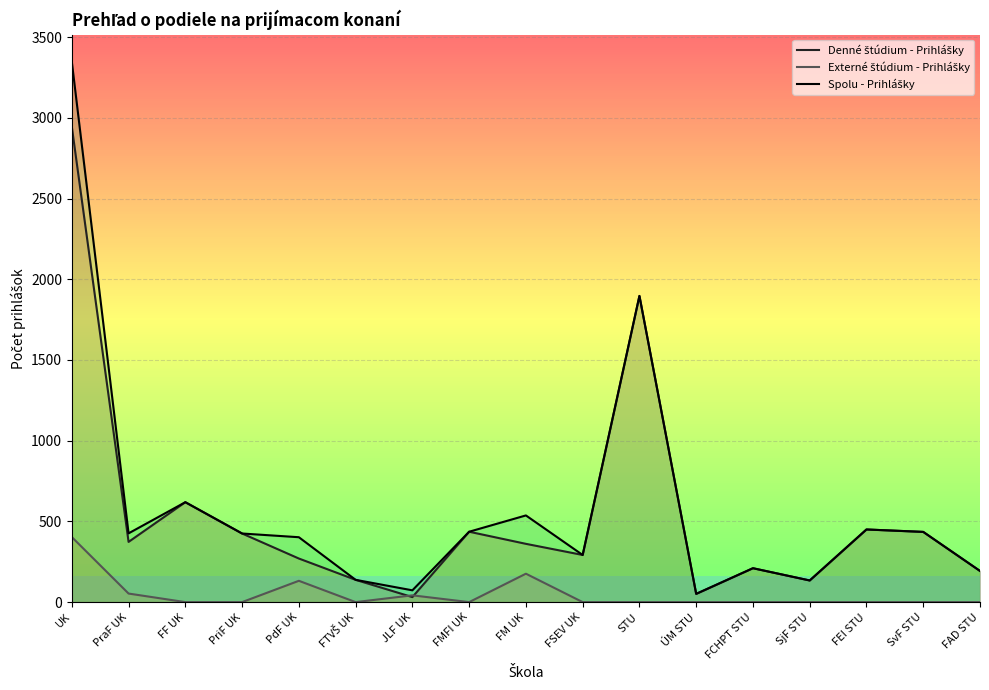

What is the label of the 13th point from the left?

FCHPT STU